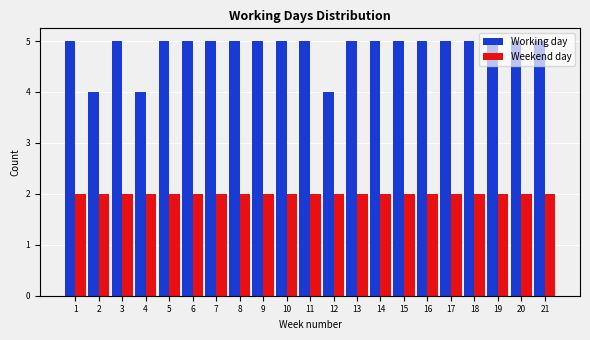

What is the sum of all Weekend day values?

42